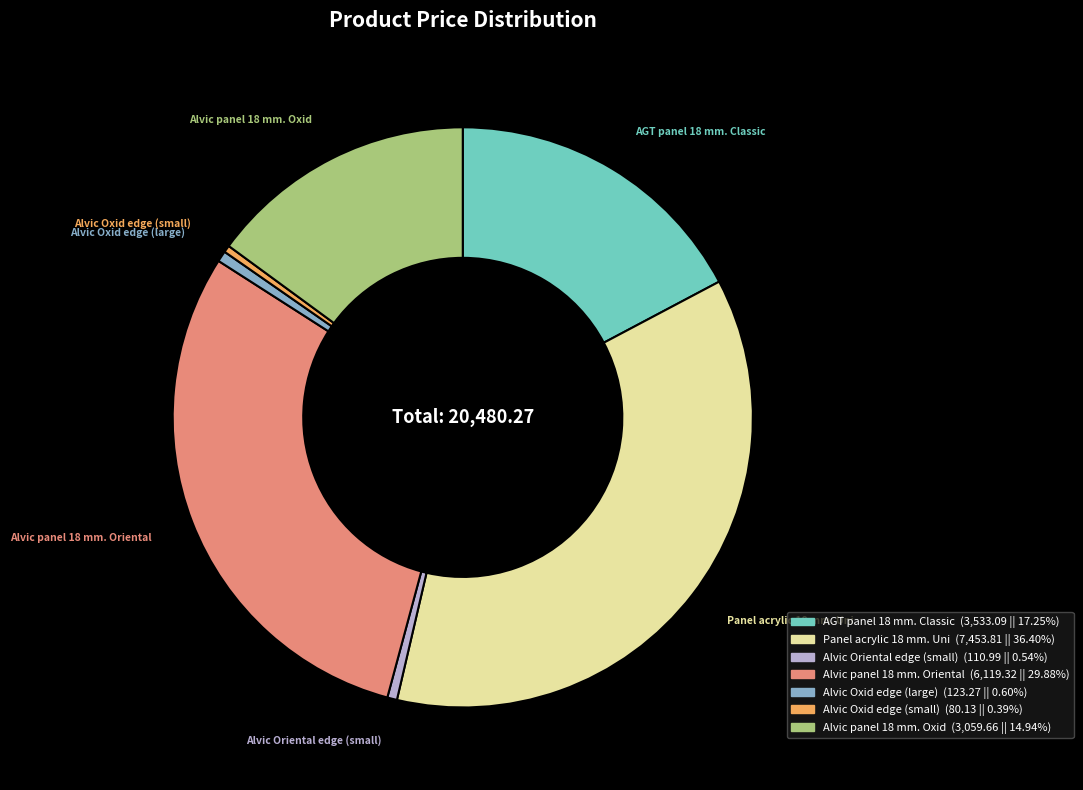

Is there a majority slice in this chart?

No